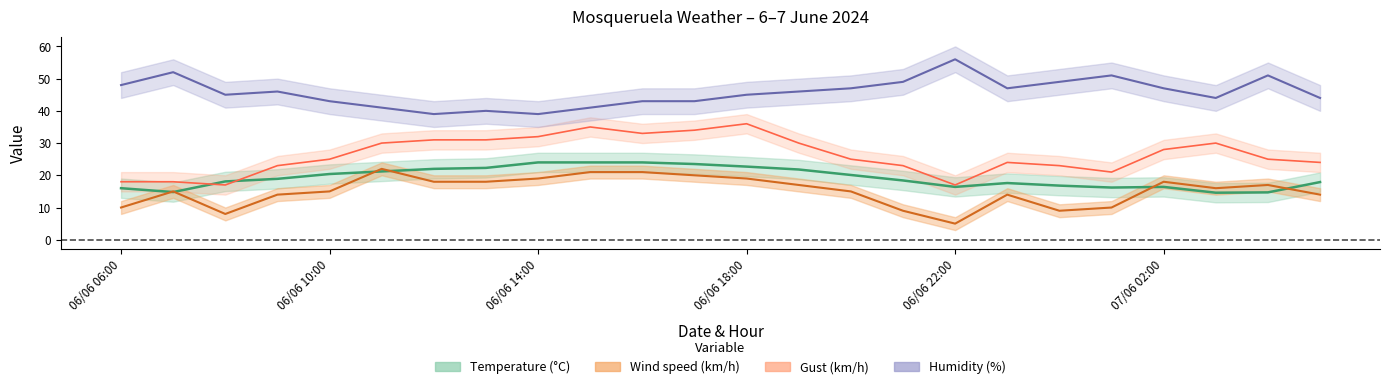

What is the lowest value of the Gust (km/h) series?

17.0